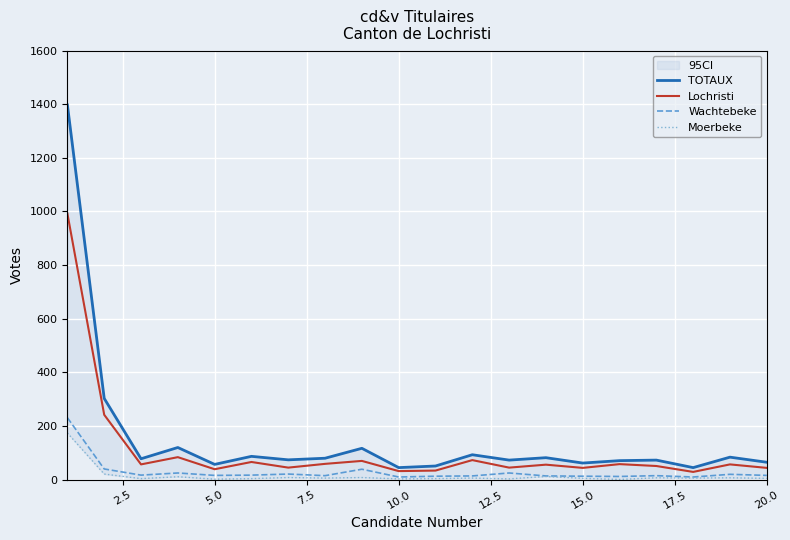

What is the maximum value for Wachtebeke?

231